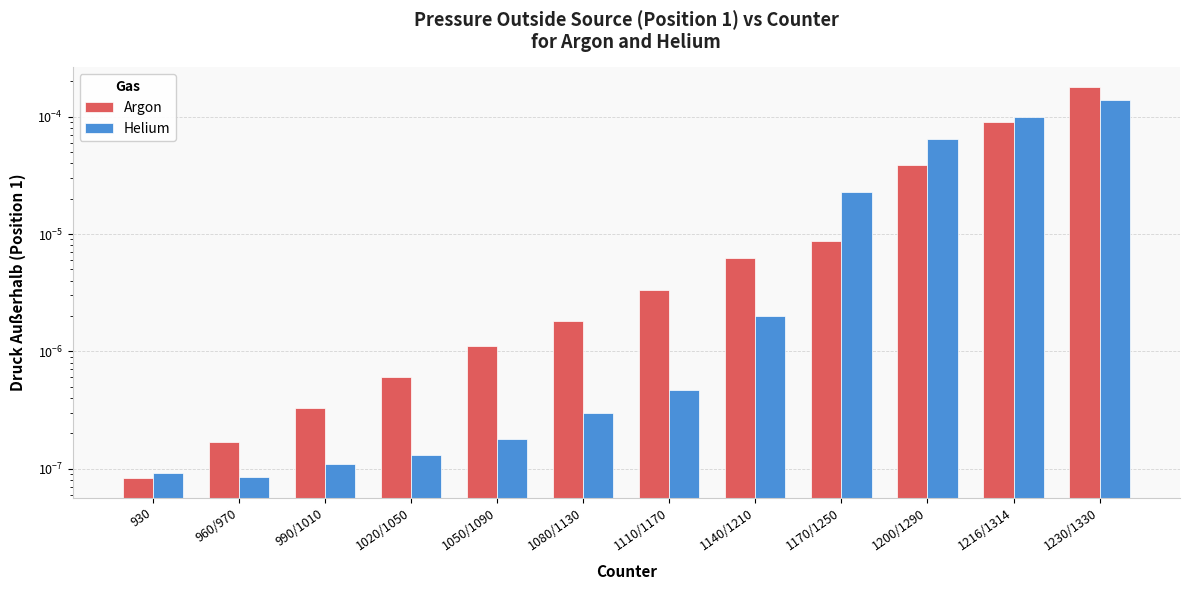

Which category has the lowest value across all series?

930